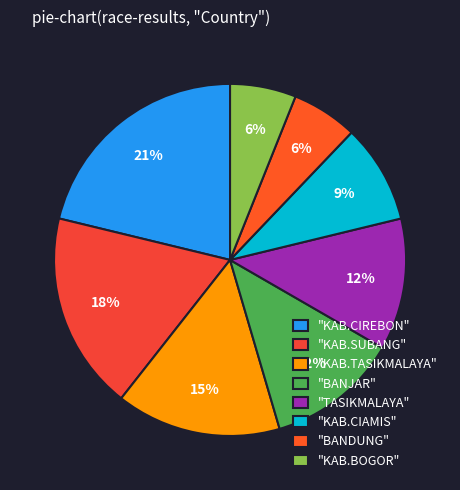

Which slice is the smallest?

BANDUNG